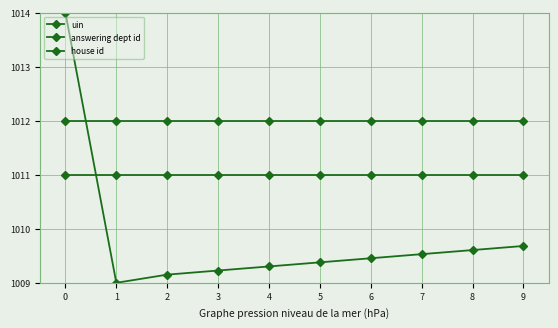

What is the approximate value of house id at 1?

1011.0